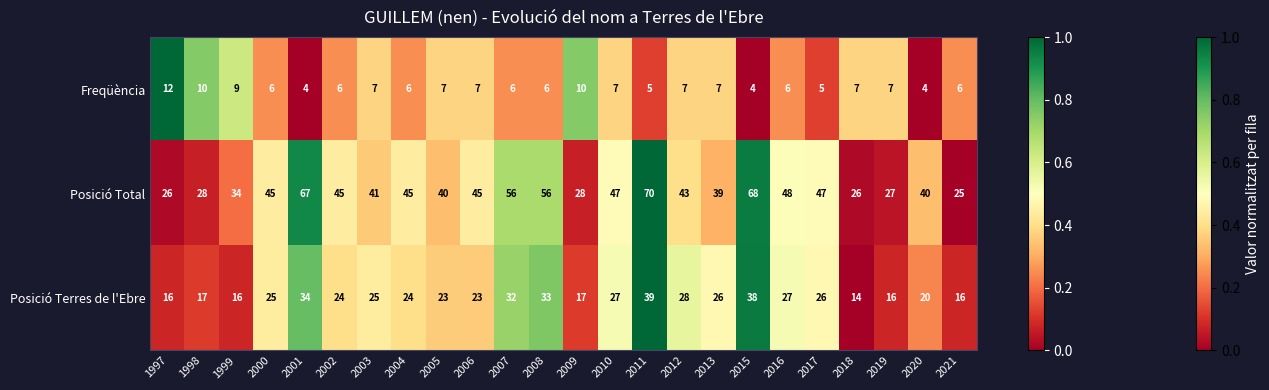

What is the difference between the highest and lowest values at 2018?

19